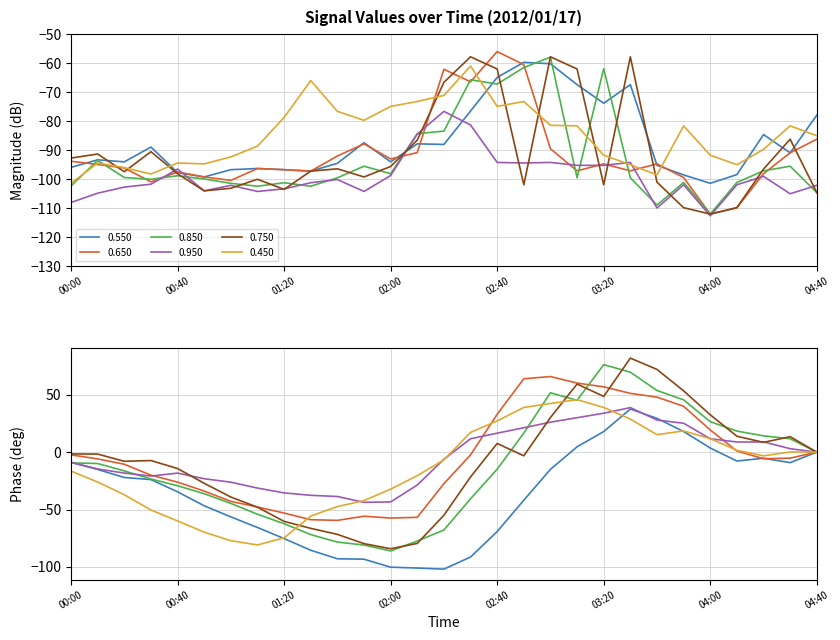

The value of 0.650 at 00:30 is -100.9. True or false?

True